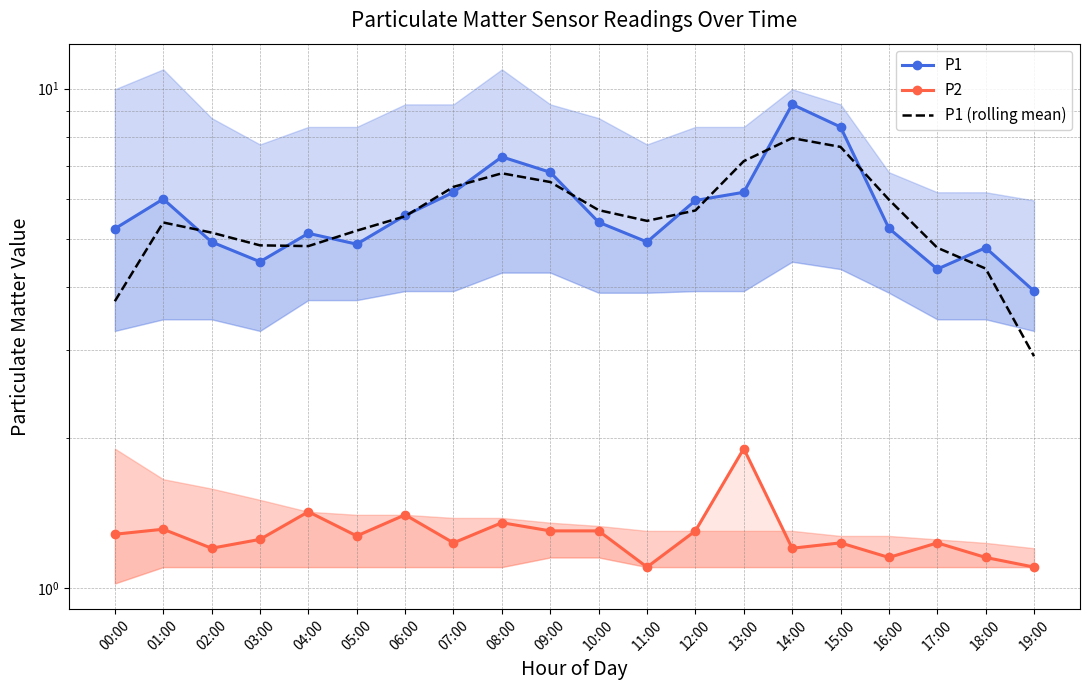

How many values in the P1 (rolling mean) series are below 5?

6